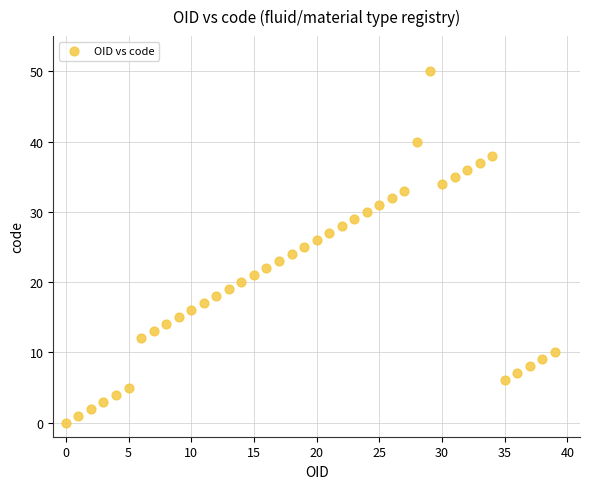

What is the range of Y values (max minus min)?

50